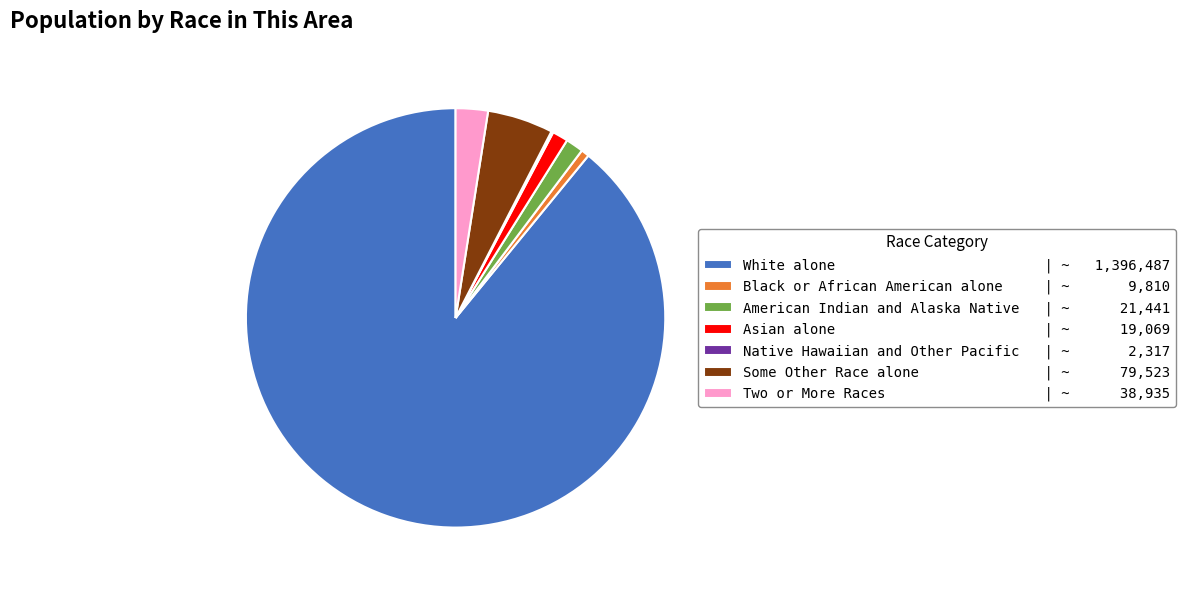

Is White alone the majority of the pie?

Yes